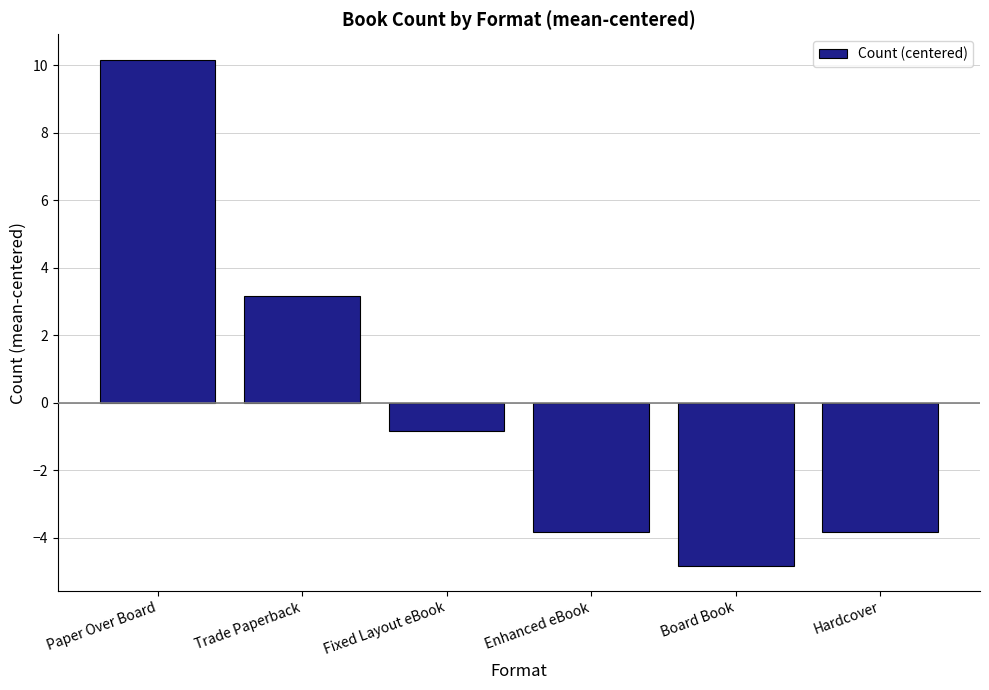

What is the label of the 3rd bar from the right?

Enhanced eBook